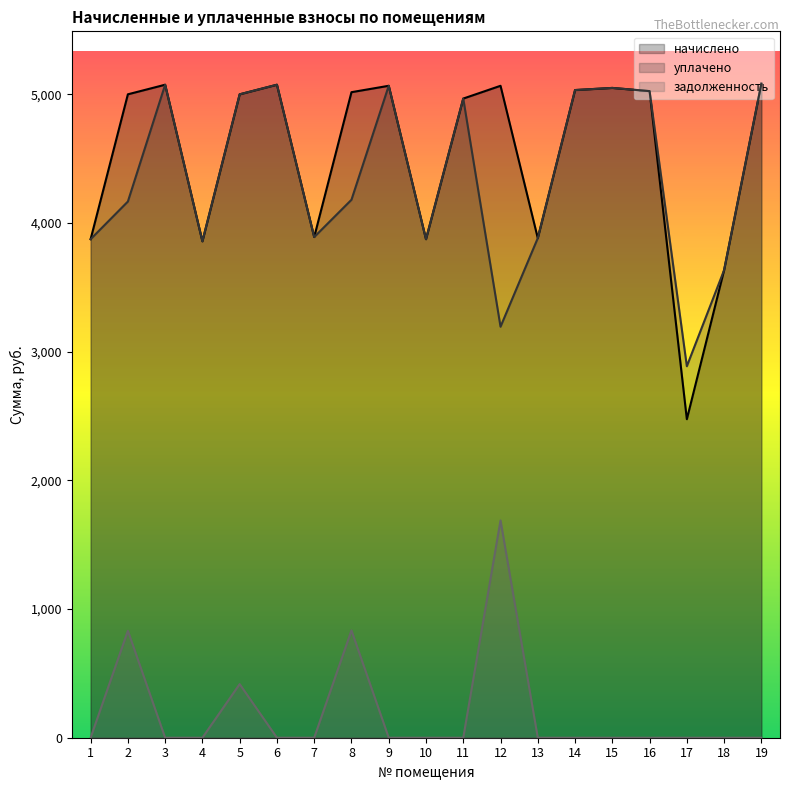

Reading left to right, transcribe all the data shown in this chart.

начислено: 3875.0	5001.1	5075.6	3858.5	5001.1	5075.6	3891.6	5017.7	5067.4	3875.0	4968.0	5067.4	3883.3	5034.2	5050.8	5026.0	2475.7	3634.9	5083.9
уплачено: 3875.0	4167.7	5075.6	3858.5	5001.1	5075.6	3891.6	4181.5	5067.4	3875.0	4968.0	3194.6	3883.3	5034.2	5050.8	5026.0	2887.3	3634.9	5083.9
задолженность: 0.0	831.4	0.0	0.0	416.8	0.0	0.0	834.2	0.0	0.0	0.0	1689.1	0.0	0.0	0.0	0.0	0.0	0.0	0.0